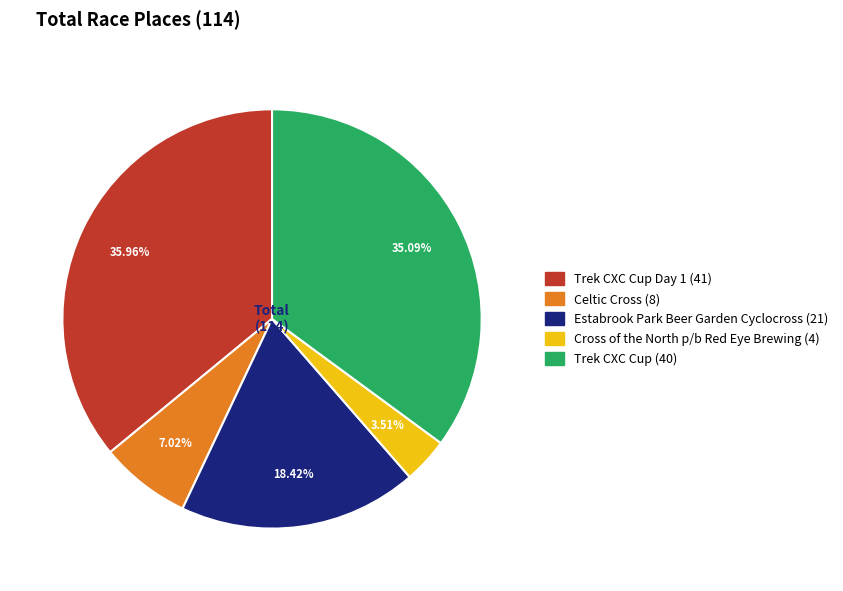

Is there a majority slice in this chart?

No